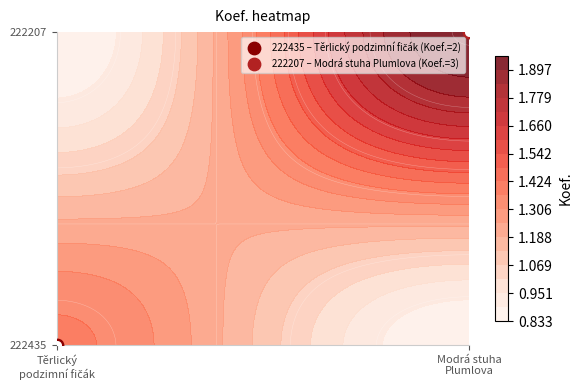

What value does the 222207 series have at 1?

3